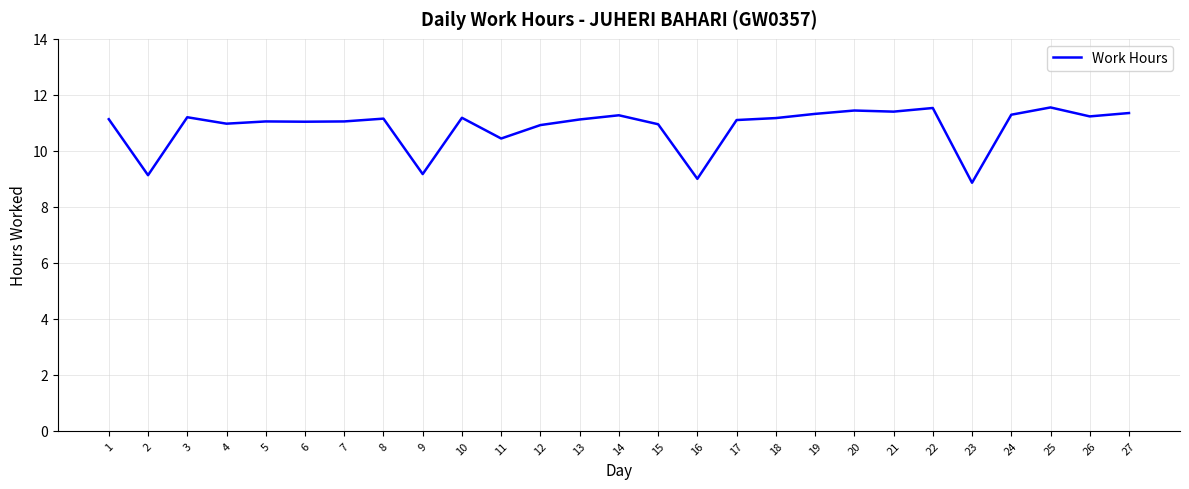

Where is the data nearest to the value 10?

11